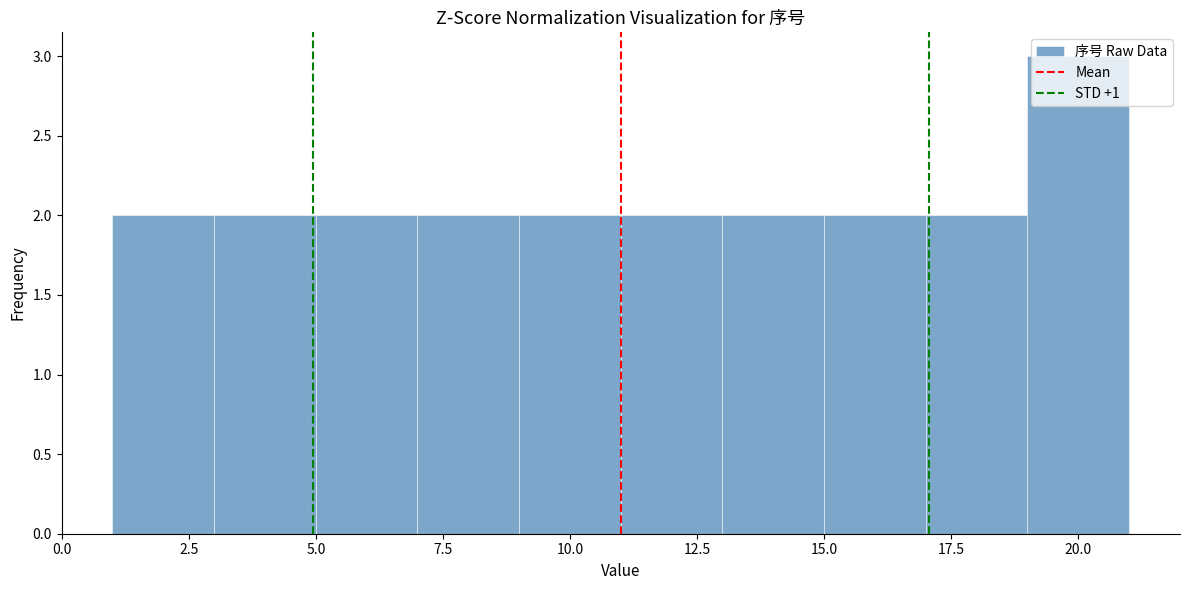

Reading left to right, list every bar in this chart as the range it spans on the x-axis followed by its height. The values are not printed on the chart, so give them approximately, as read against the axis.

1 to 3: 2
3 to 5: 2
5 to 7: 2
7 to 9: 2
9 to 11: 2
11 to 13: 2
13 to 15: 2
15 to 17: 2
17 to 19: 2
19 to 21: 3